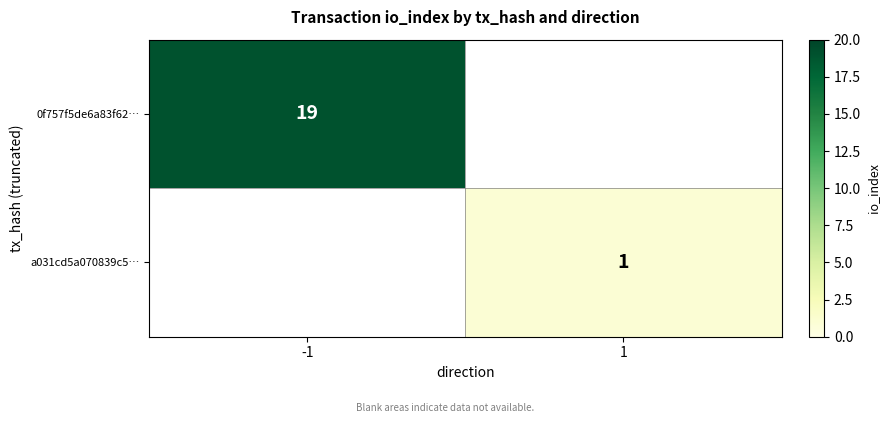

The 0f757f5de6a83f62… series shows 19 at -1. True or false?

True